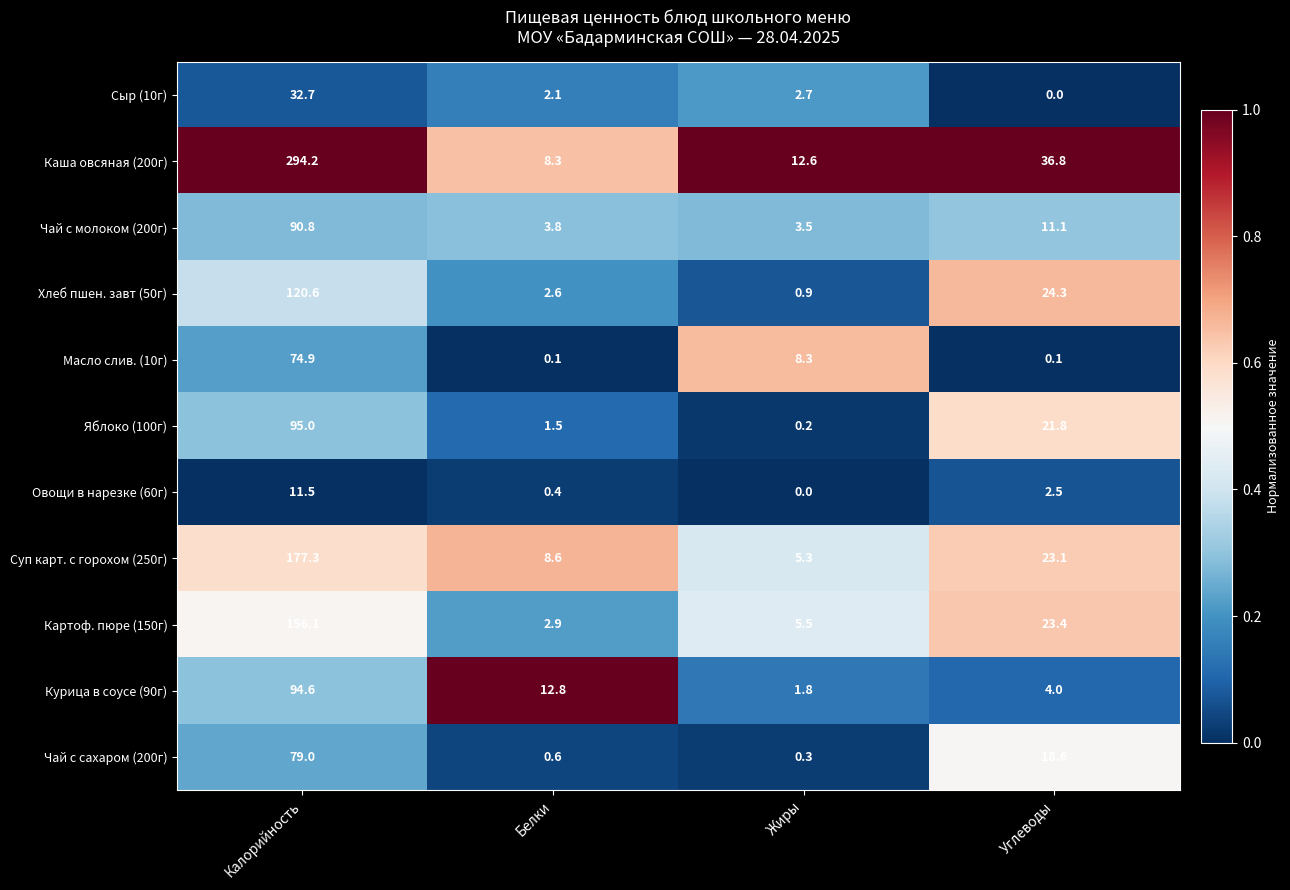

Rank the series by their maximum value, from highest to lowest.

Каша овсяная (200г), Суп карт. с горохом (250г), Картоф. пюре (150г), Хлеб пшен. завт (50г), Яблоко (100г), Курица в соусе (90г), Чай с молоком (200г), Чай с сахаром (200г), Масло слив. (10г), Сыр (10г), Овощи в нарезке (60г)